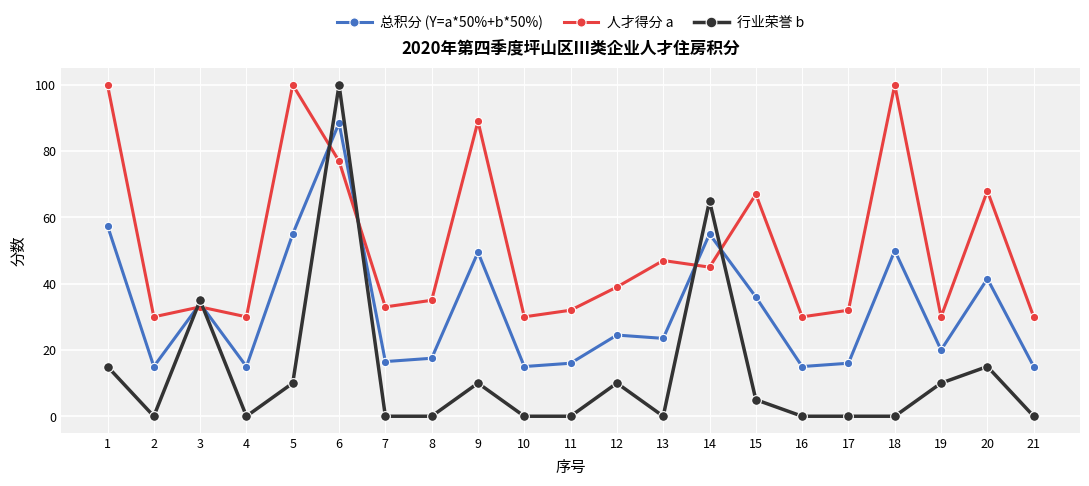

Is the value of 人才得分 a at 3 greater than the value of 行业荣誉 b at 8?

Yes